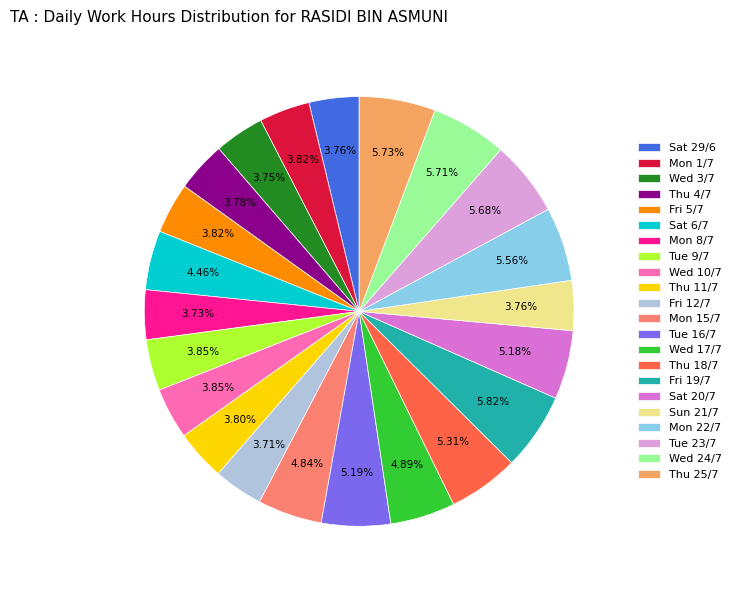

Combined, do Tue 16/7 and Wed 3/7 account for over 50%?

No